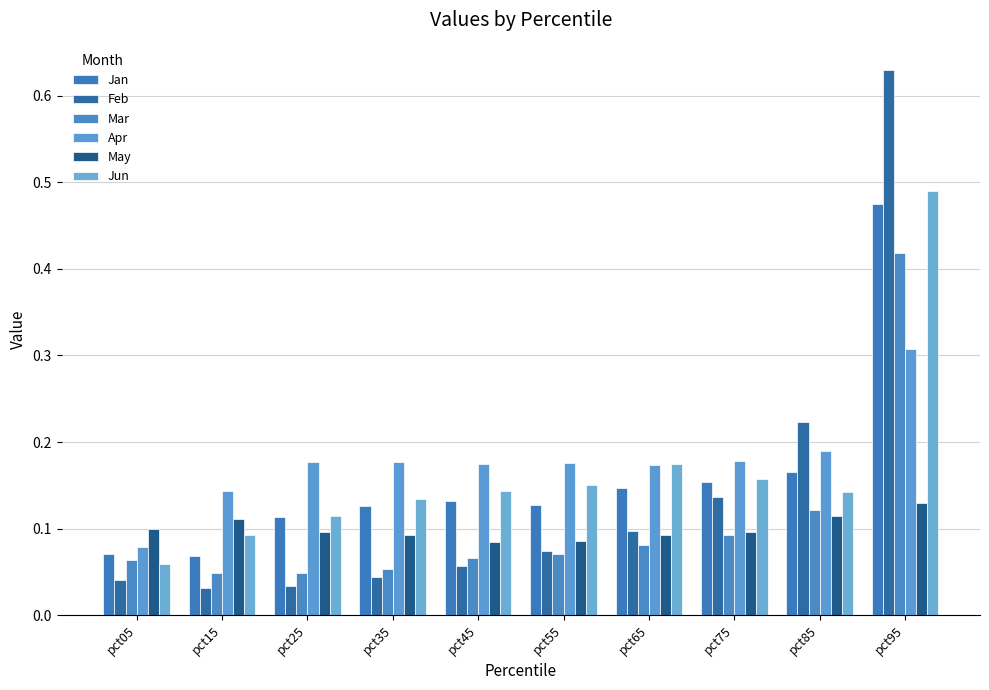

How many categories are shown in the chart?

10